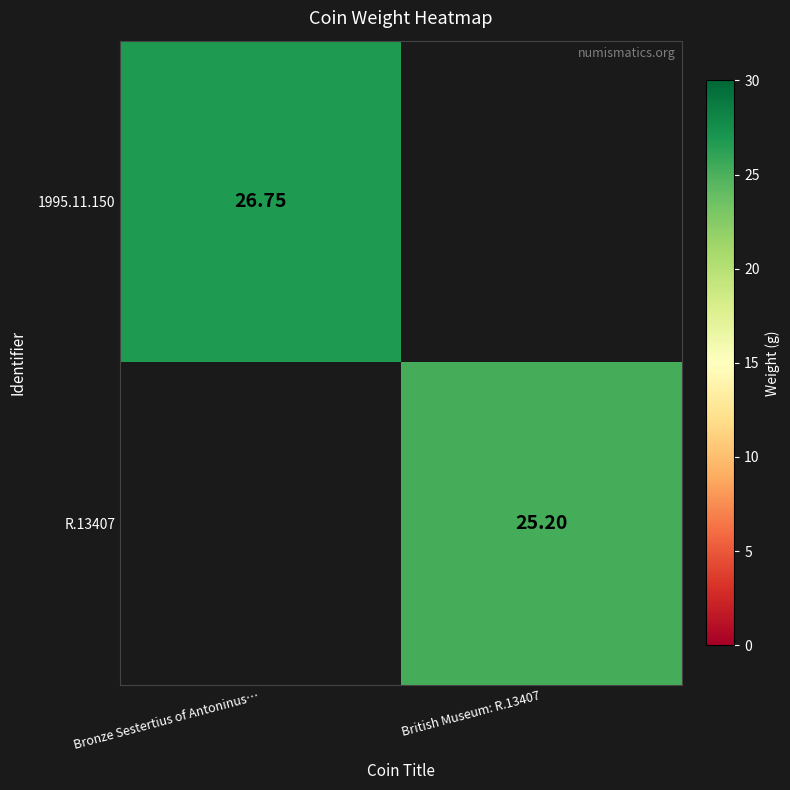

At which label does R.13407 first exceed 25?

British Museum: R.13407